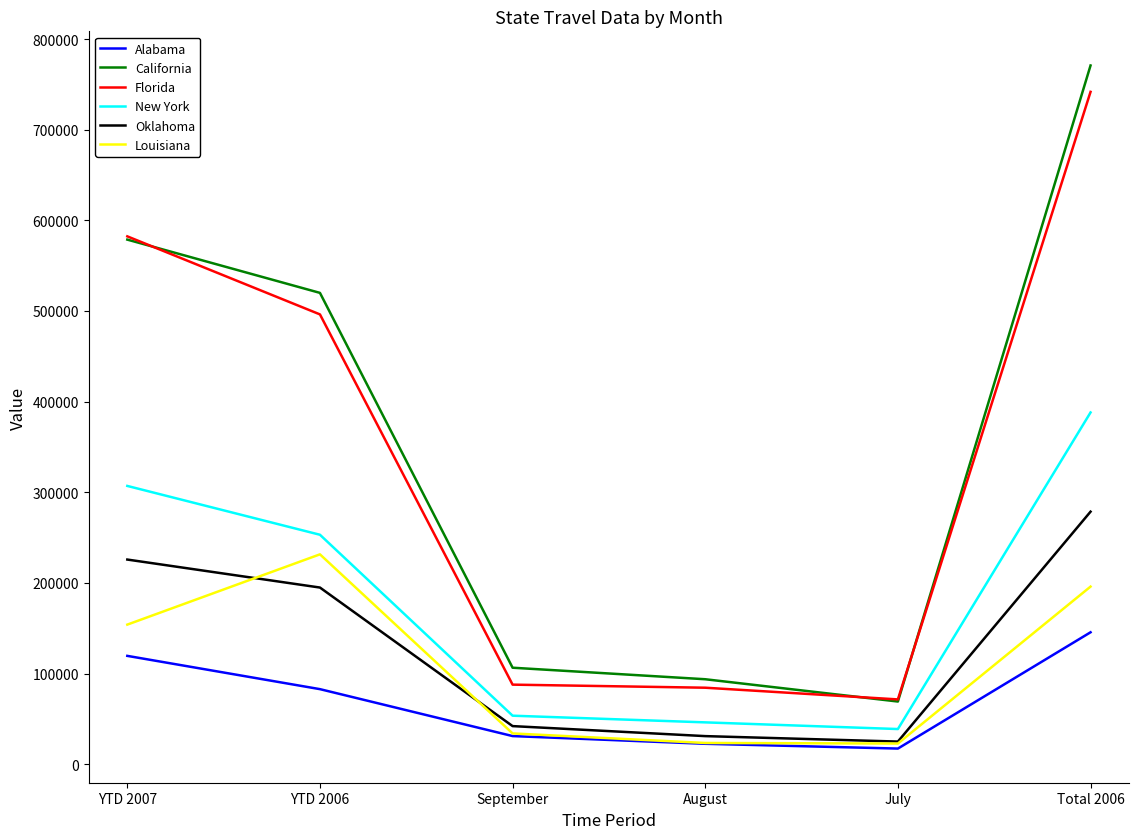

What is the greatest value displayed?

770836